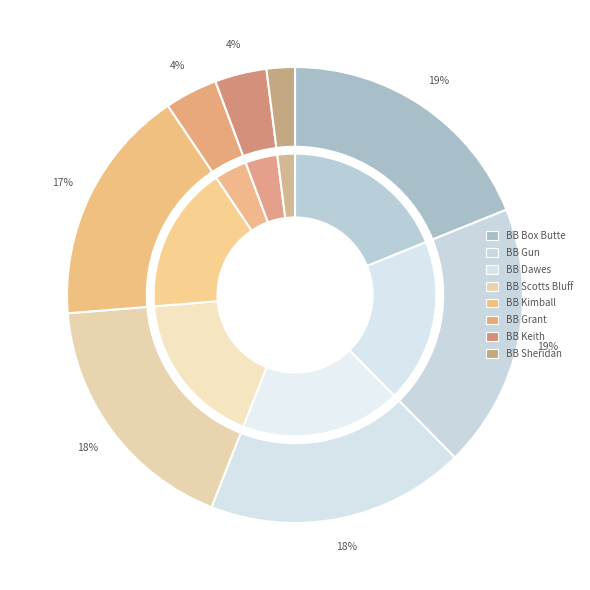

Rank the categories by value from highest to lowest.

BB Box Butte, BB Gun, BB Dawes, BB Scotts Bluff, BB Kimball, BB Grant, BB Keith, BB Sheridan